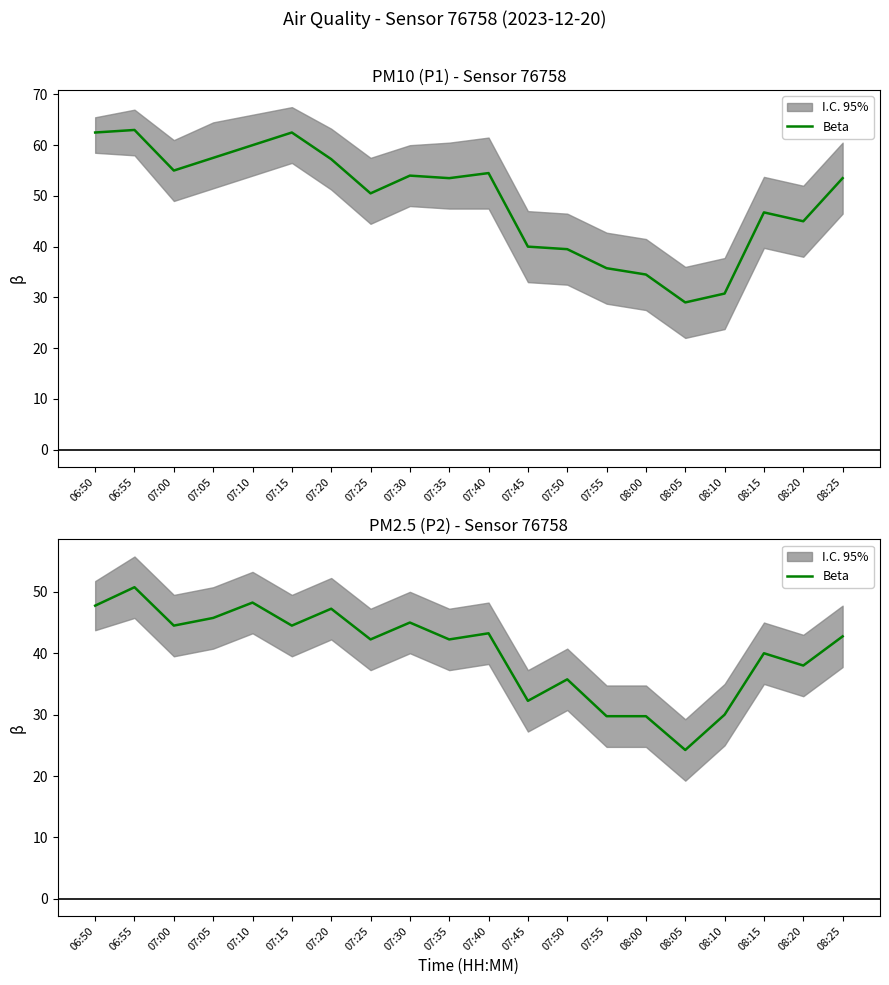

The value at 08:00 is 39.7. True or false?

False